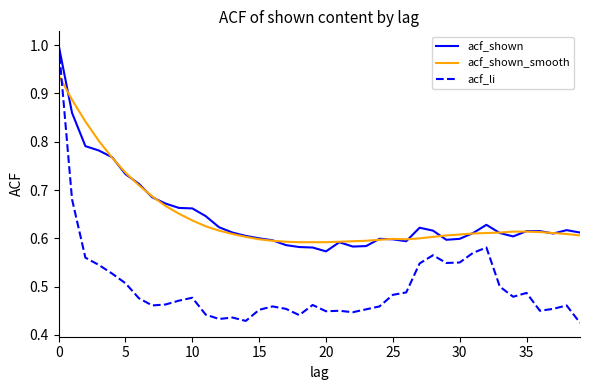

What is the maximum value for acf_li?

1.0